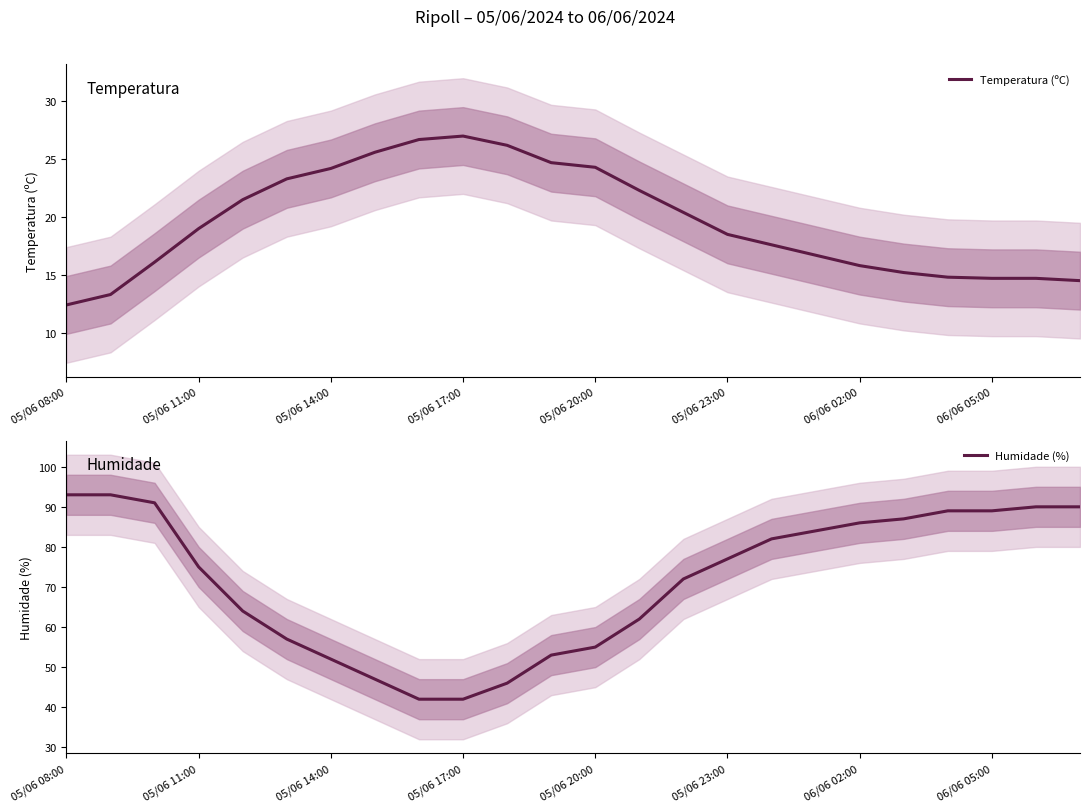

True or false: Temperatura (ºC) has more than 1 interior local peaks.

False